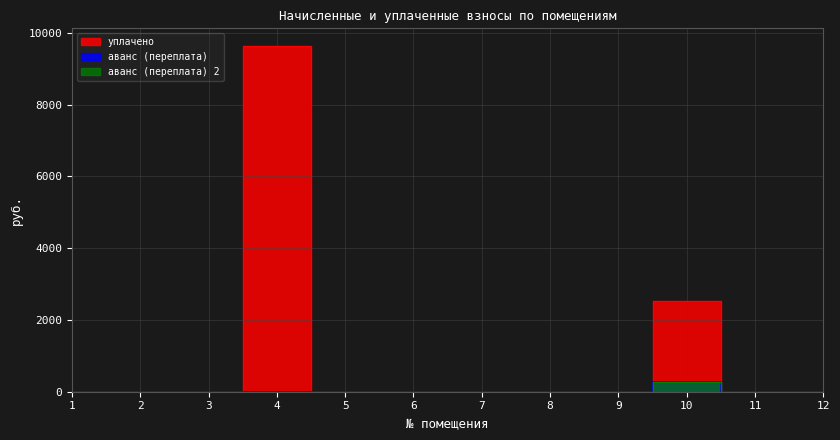

Rank the series by their maximum value, from lowest to highest.

аванс (переплата) 2, аванс (переплата), уплачено